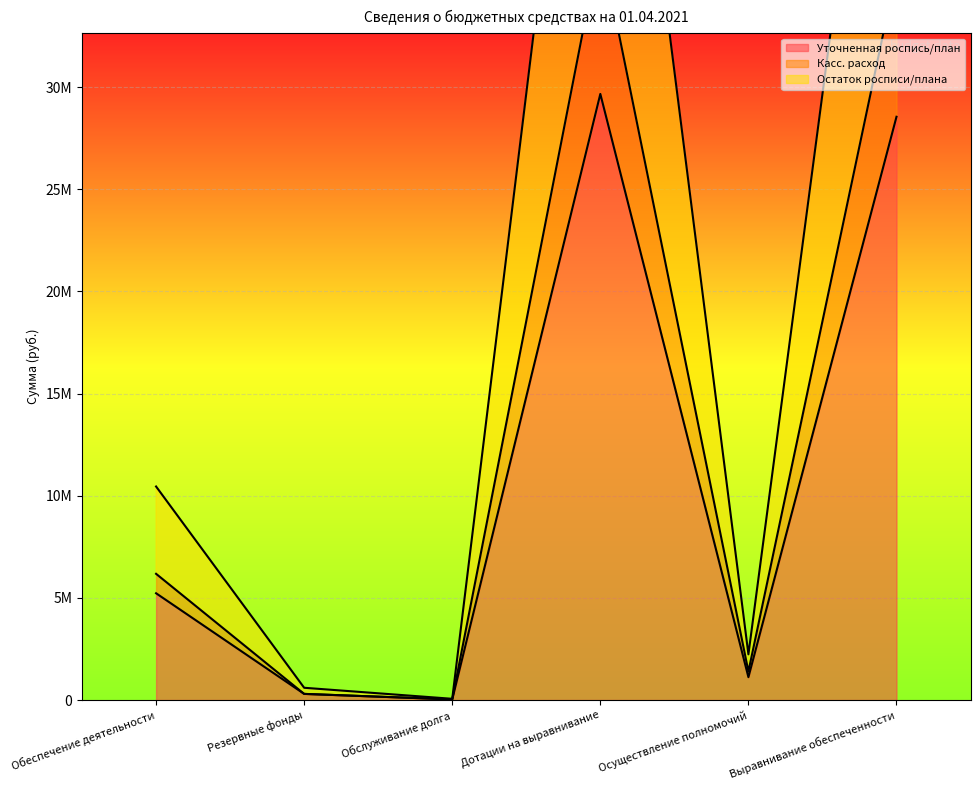

Reading right to left, transcribe all the data shown in this chart.

Уточненная роспись/план: Выравнивание обеспеченности=28551700.0	Осуществление полномочий=1118100.0	Дотации на выравнивание=29669800.0	Обслуживание долга=30000.0	Резервные фонды=300000.0	Обеспечение деятельности=5226300.0
Касс. расход: Выравнивание обеспеченности=35689625.0	Осуществление полномочий=1397700.0	Дотации на выравнивание=37087325.0	Обслуживание долга=30000.0	Резервные фонды=300000.0	Обеспечение деятельности=6178497.3
Остаток росписи/плана: Выравнивание обеспеченности=57103400.0	Осуществление полномочий=2236200.0	Дотации на выравнивание=59339600.0	Обслуживание долга=60000.0	Резервные фонды=600000.0	Обеспечение деятельности=10452600.0